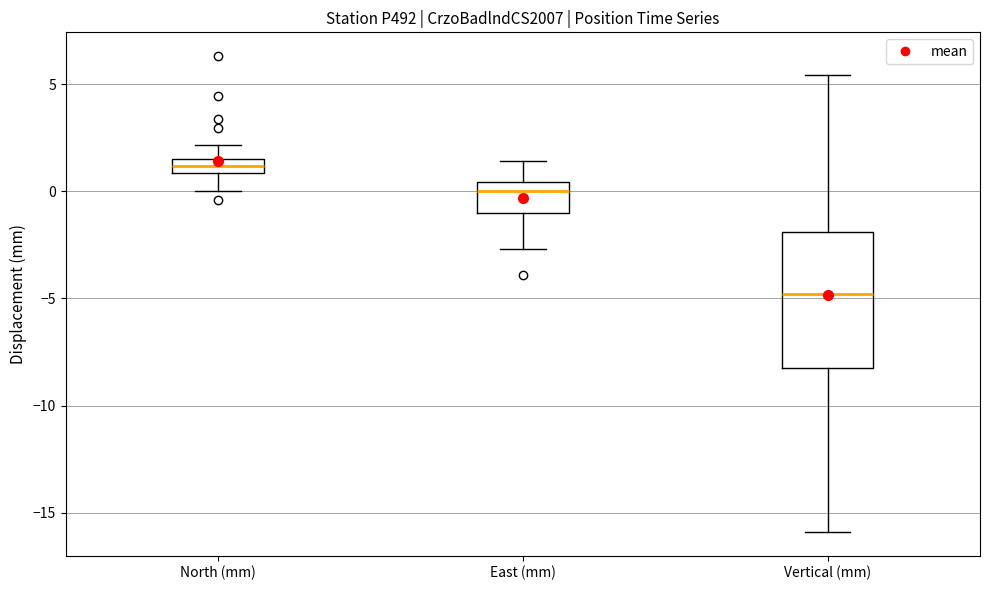

Which box's median line is the lowest?

Vertical (mm)